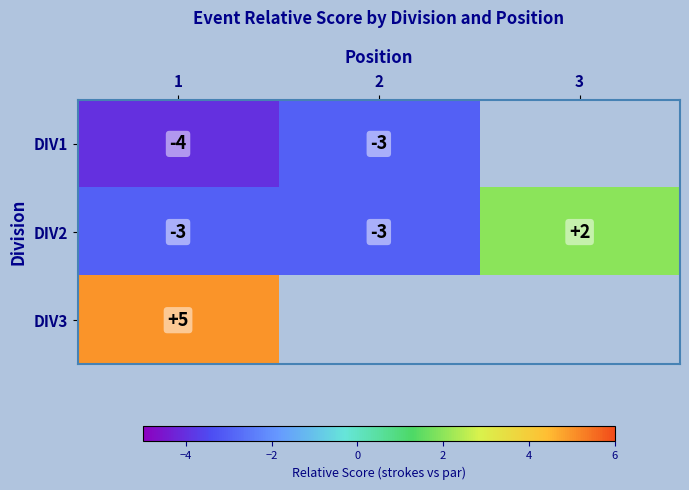

Where is DIV2 nearest to the value 0?

3